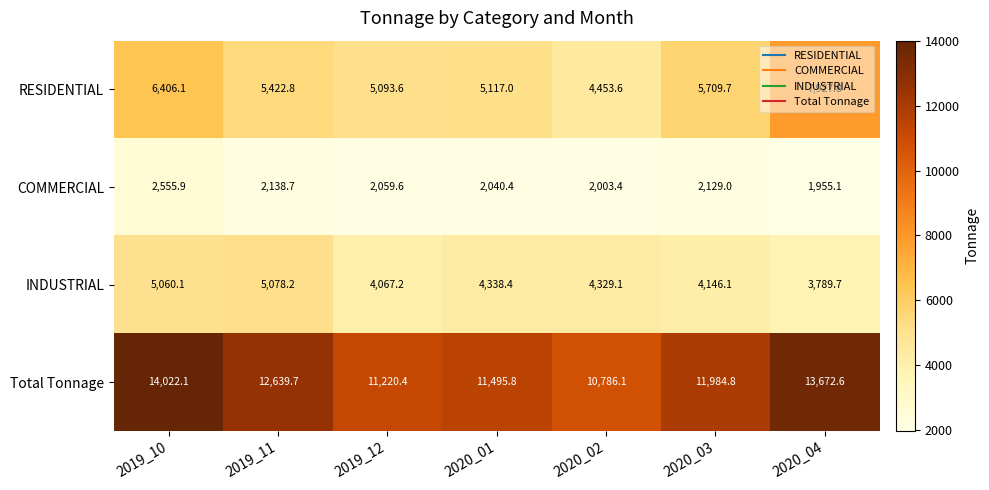

At how many categories does at least one series exceed 9373?

7